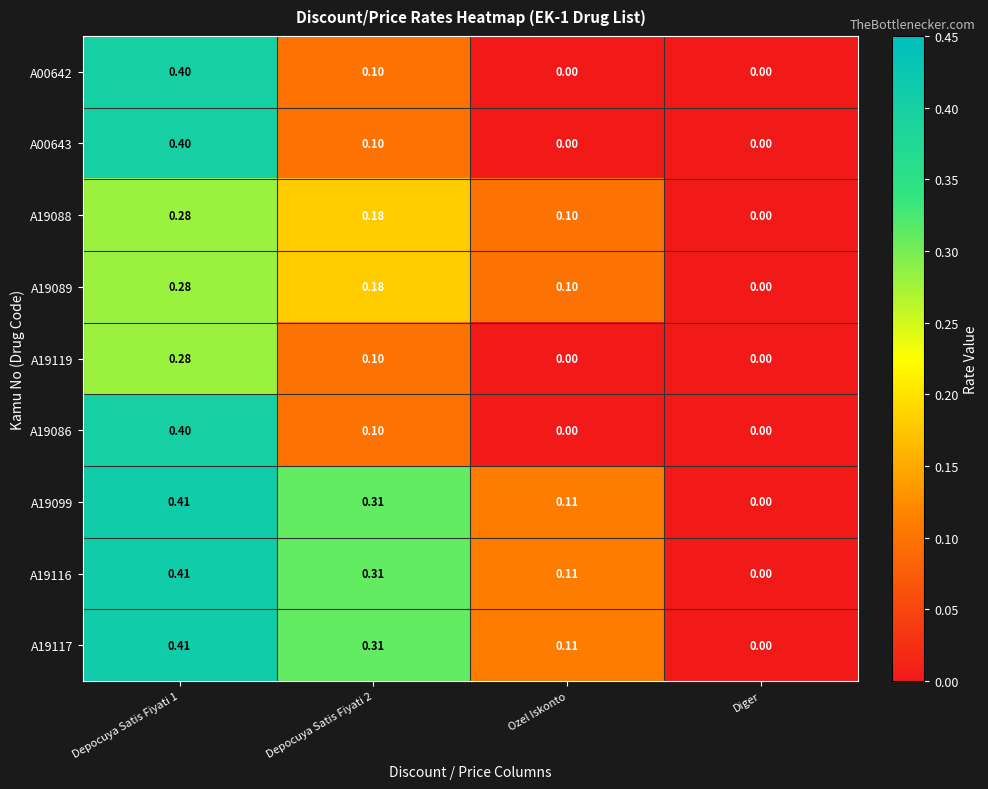

How many values in A00642 are above zero?

2